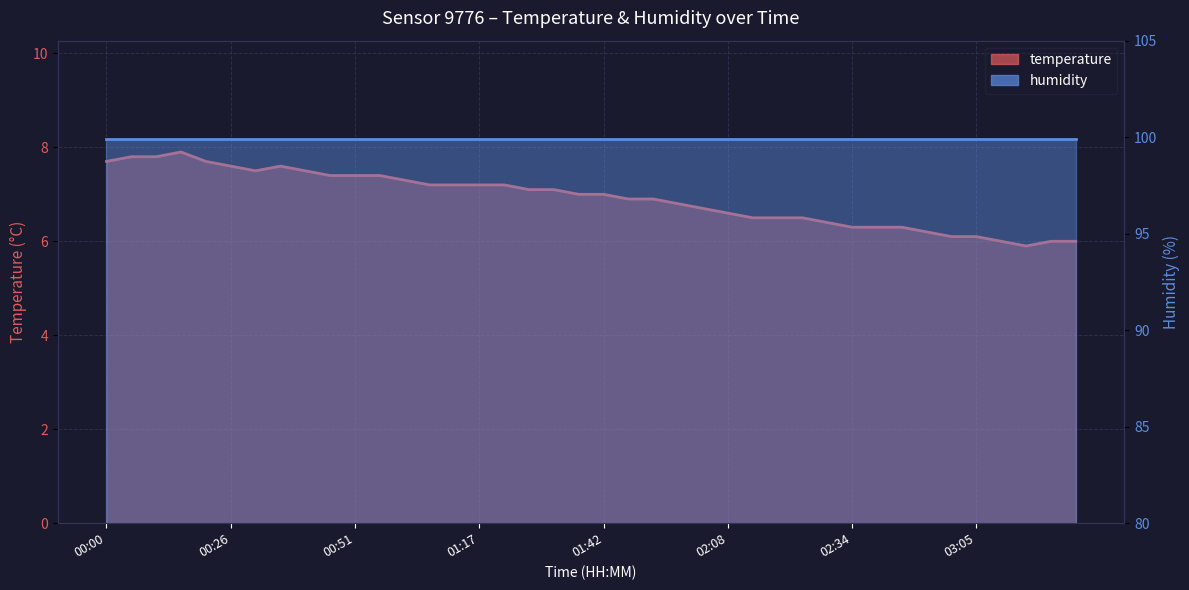

Rank the categories by value from highest to lowest.

00:15, 00:05, 00:10, 00:00, 00:20, 00:26, 00:36, 00:31, 00:41, 00:46, 00:51, 00:56, 01:01, 01:06, 01:11, 01:17, 01:22, 01:27, 01:32, 01:37, 01:42, 01:47, 01:52, 01:58, 02:03, 02:08, 02:13, 02:18, 02:23, 02:29, 02:34, 02:44, 02:49, 02:54, 02:59, 03:05, 03:10, 03:20, 03:25, 03:15